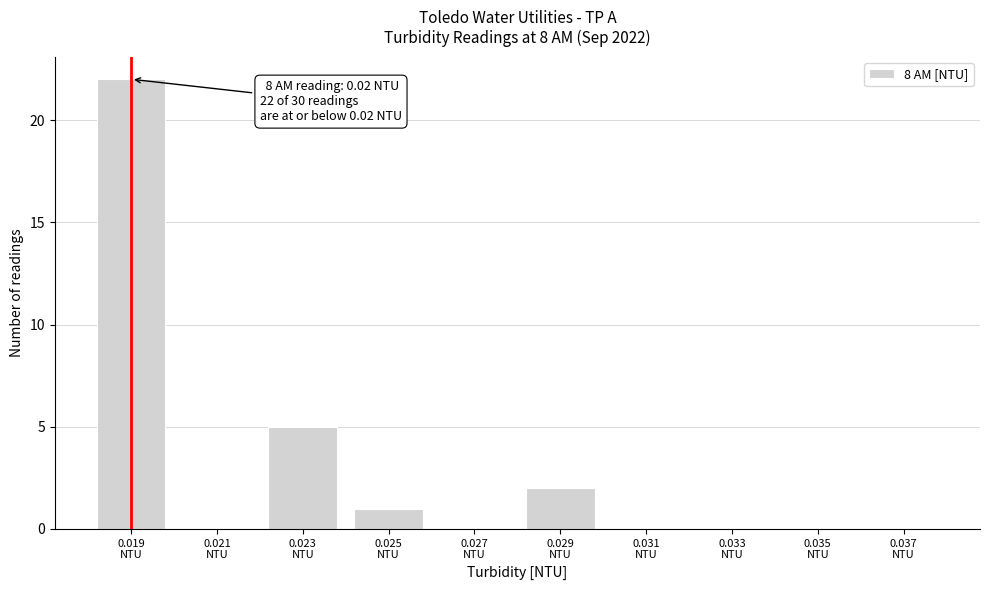

What is the sum of all values?

30